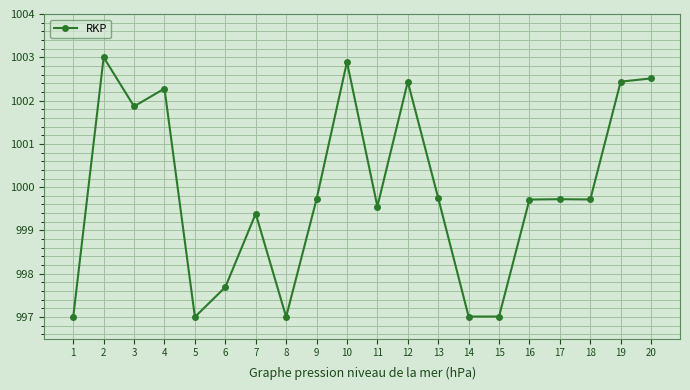

At which category does the data reach its first local peak?

2